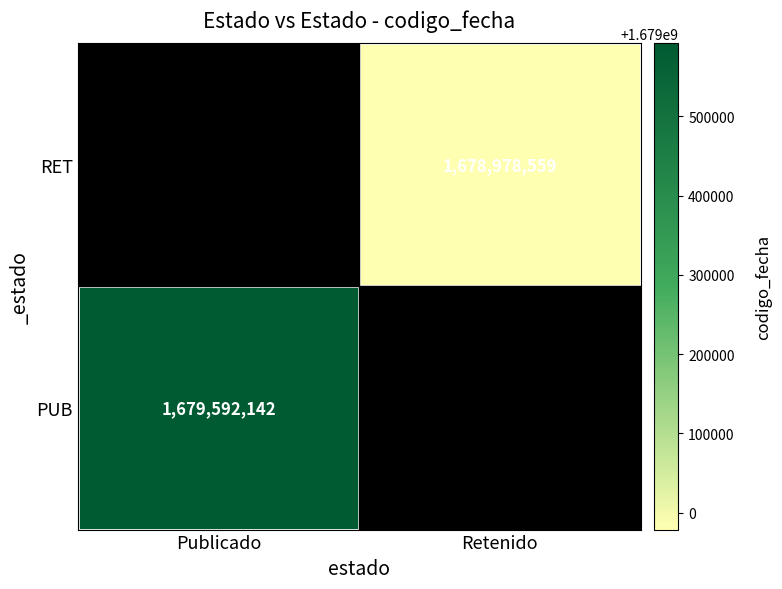

Which category has the lowest value across all series?

Retenido